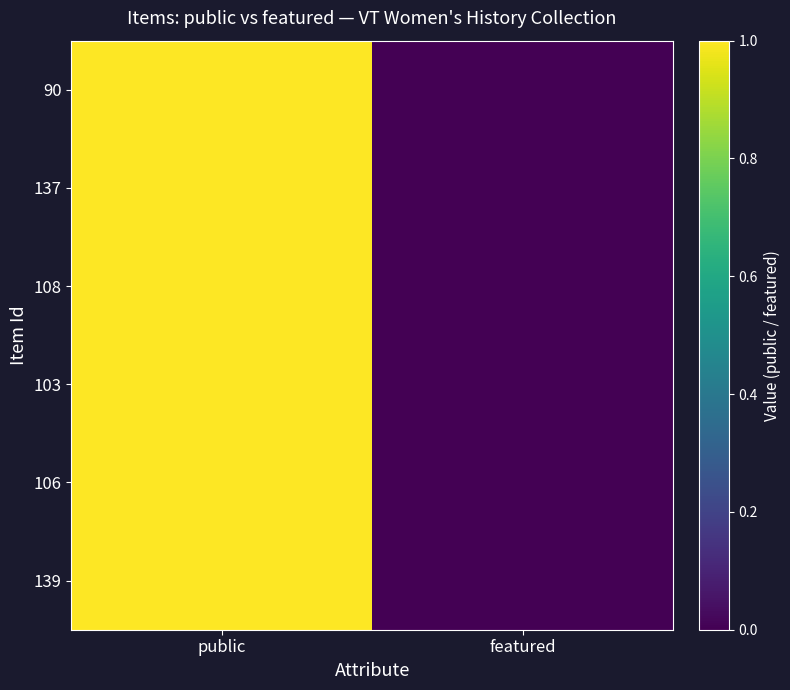

Rank the series at public from lowest to highest value.

90, 137, 108, 103, 106, 139